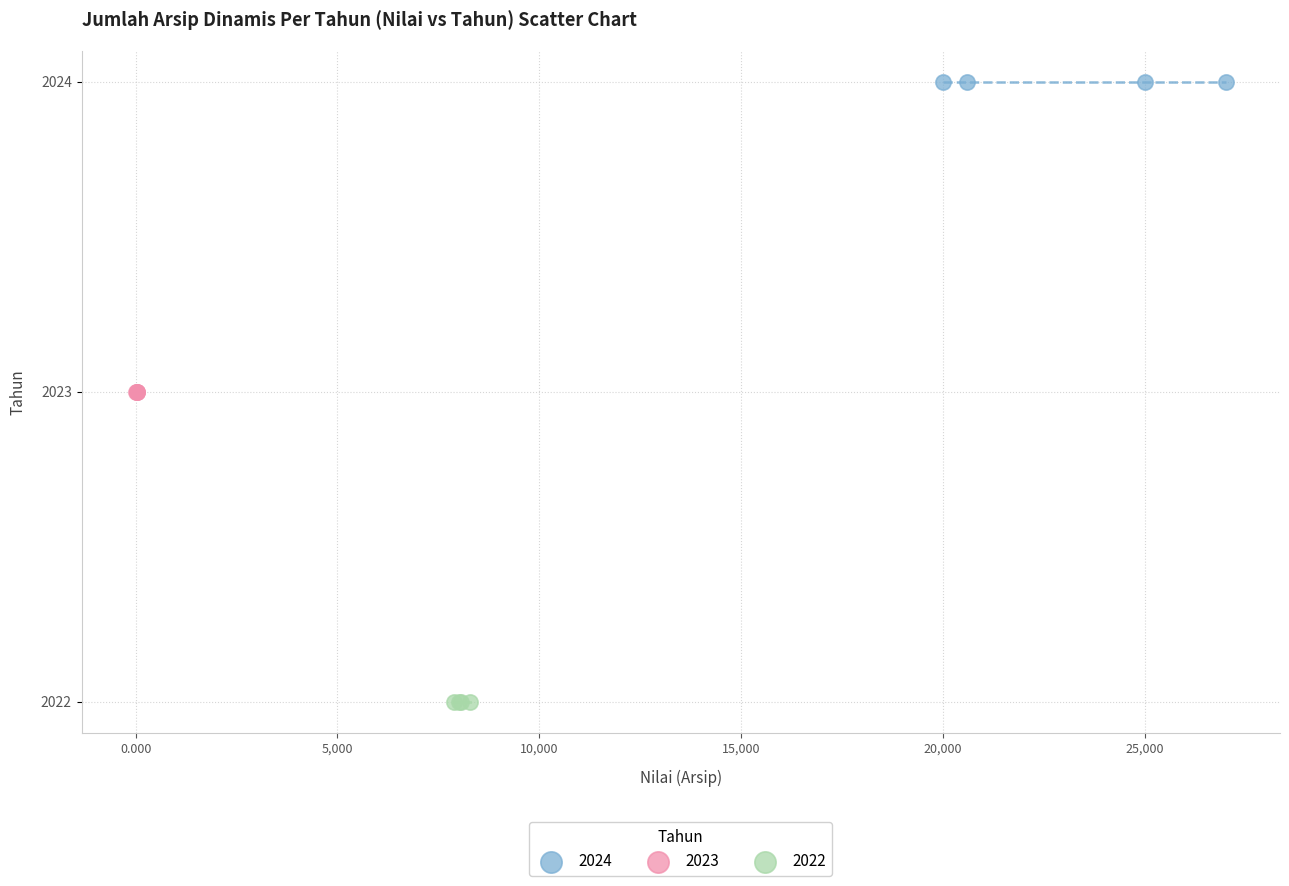

Which series reaches the minimum Y coordinate?

2022